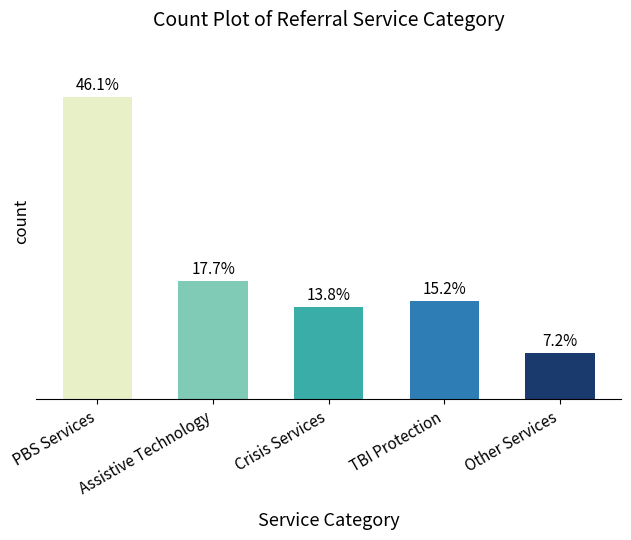

What is the ratio of the value at Other Services to the value at Assistive Technology?

0.4